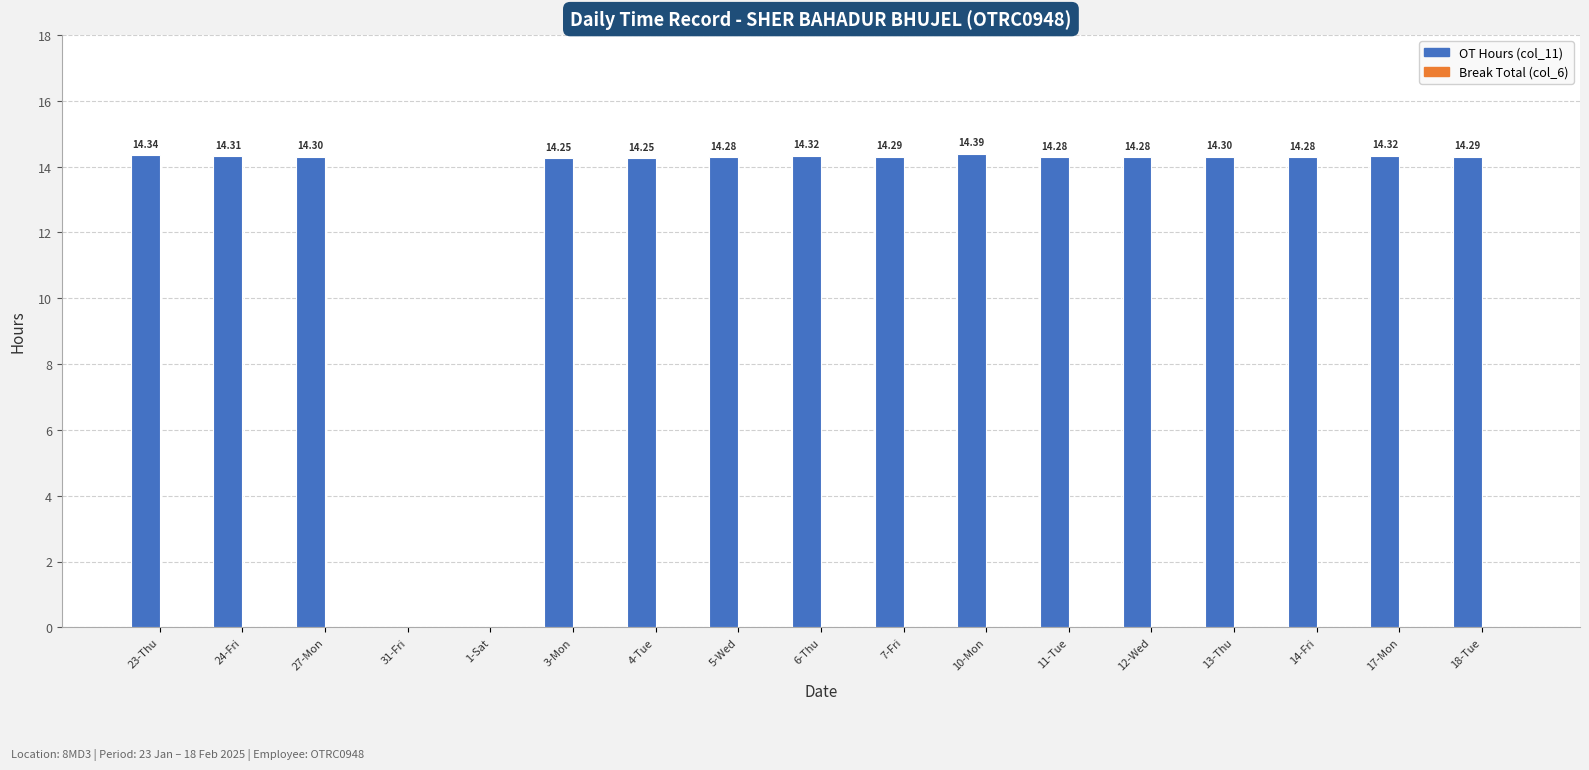

How many distinct data groups are displayed?

1